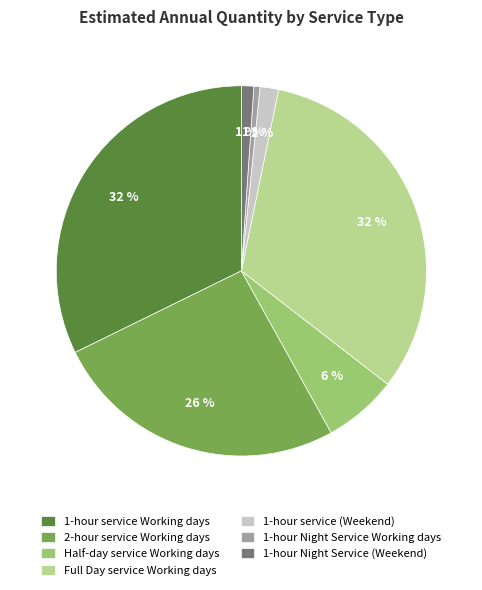

Combined, do 1-hour Night Service (Weekend) and Full Day service Working days account for over 50%?

No